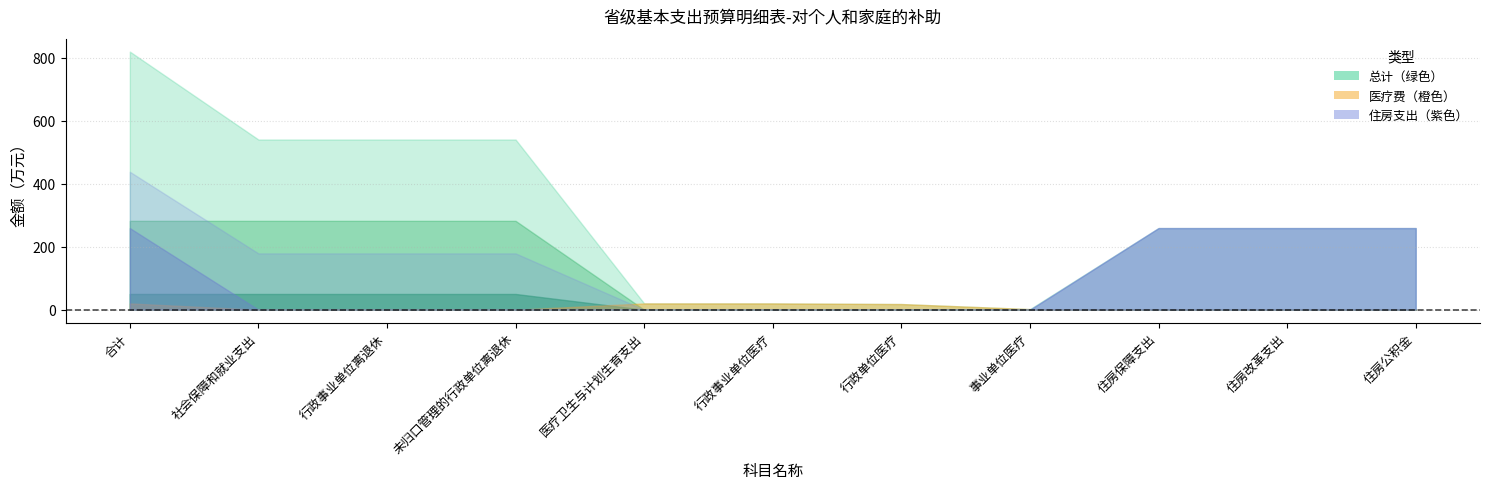

At which category is the sum across all series the highest?

合计